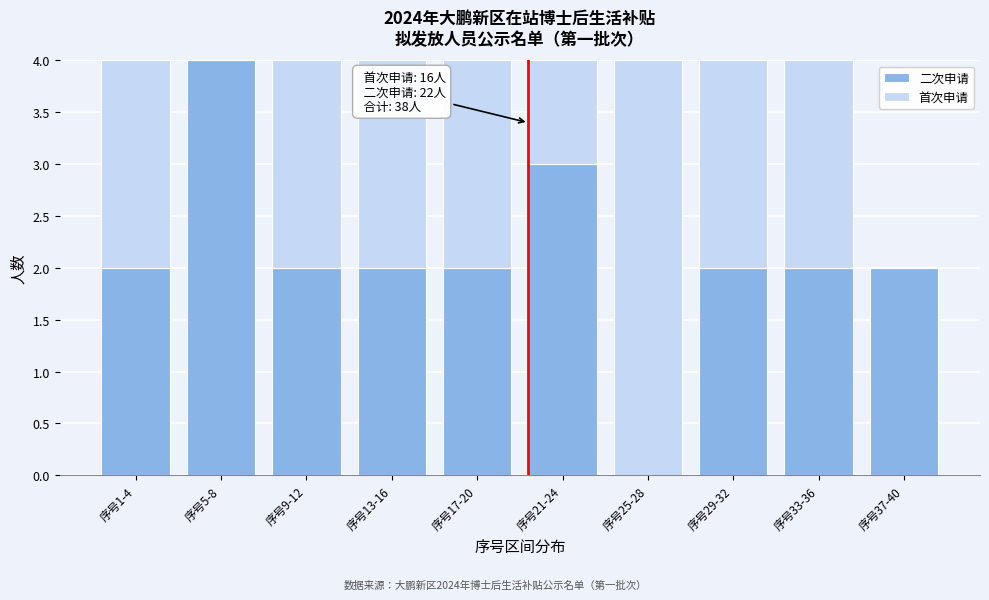

Reading right to left, list the values for the 二次申请 series.

序号37-40=2	序号33-36=2	序号29-32=2	序号25-28=0	序号21-24=3	序号17-20=2	序号13-16=2	序号9-12=2	序号5-8=4	序号1-4=2